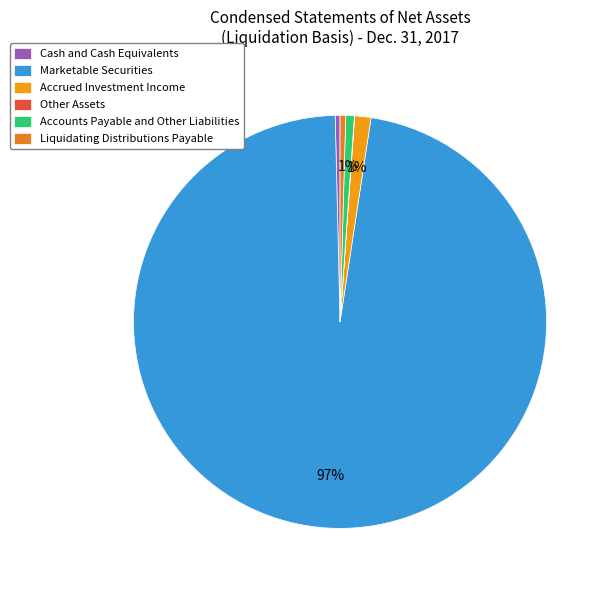

Rank the categories by value from highest to lowest.

Marketable Securities, Accrued Investment Income, Accounts Payable and Other Liabilities, Liquidating Distributions Payable, Cash and Cash Equivalents, Other Assets